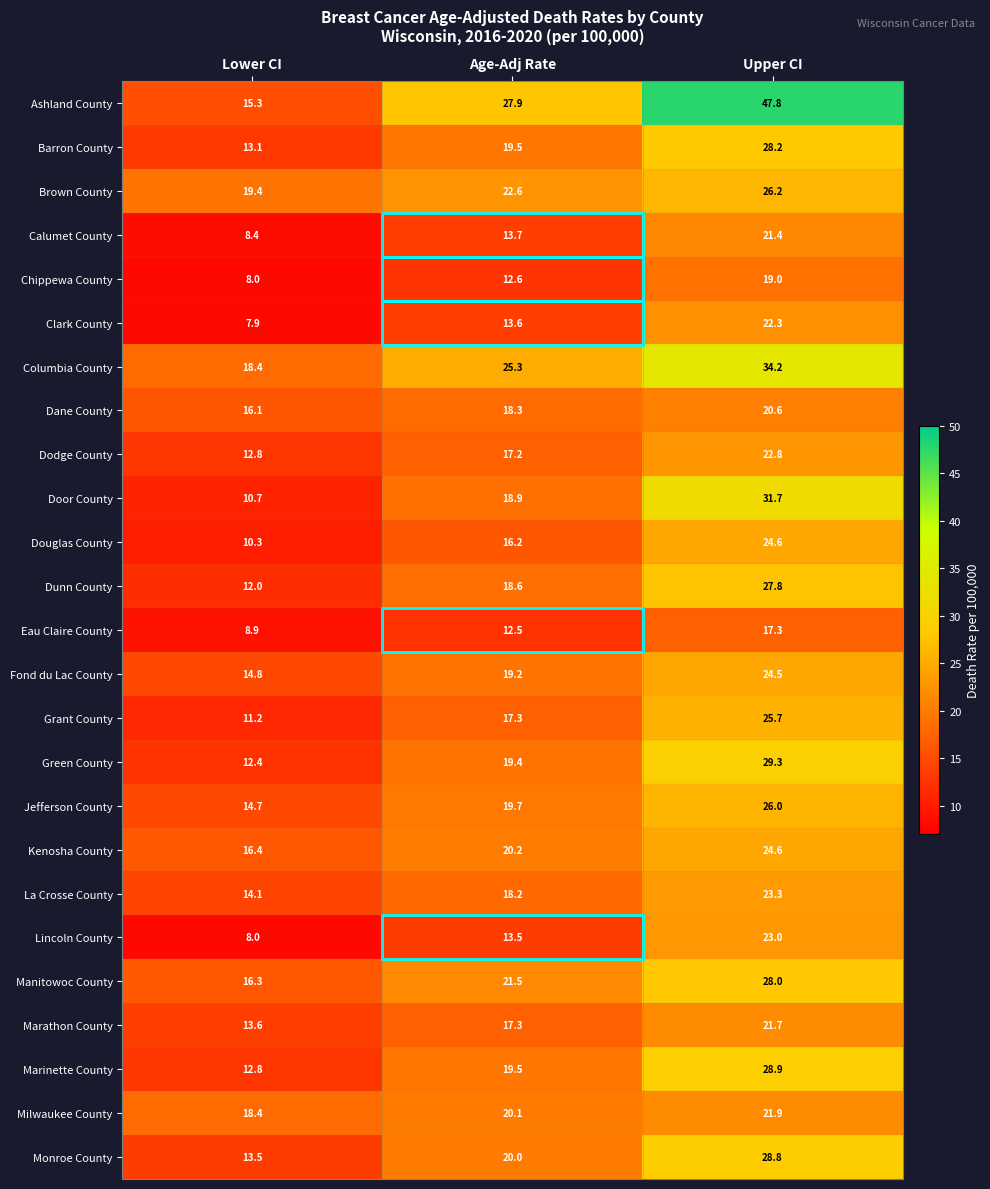

At how many categories does at least one series exceed 30?

1